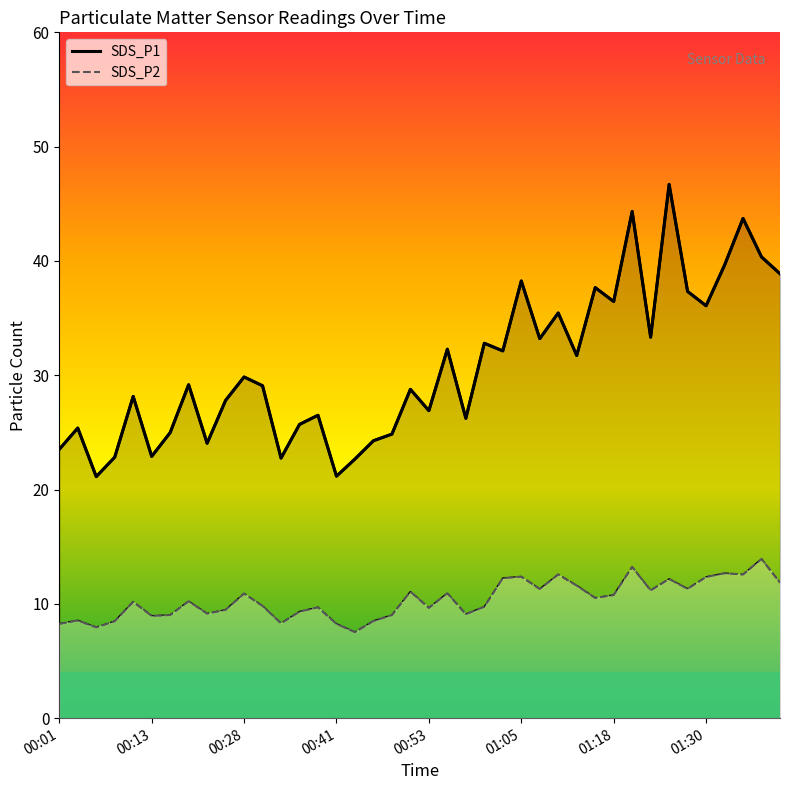

True or false: SDS_P2 line and SDS_P2 cross at least once.

False